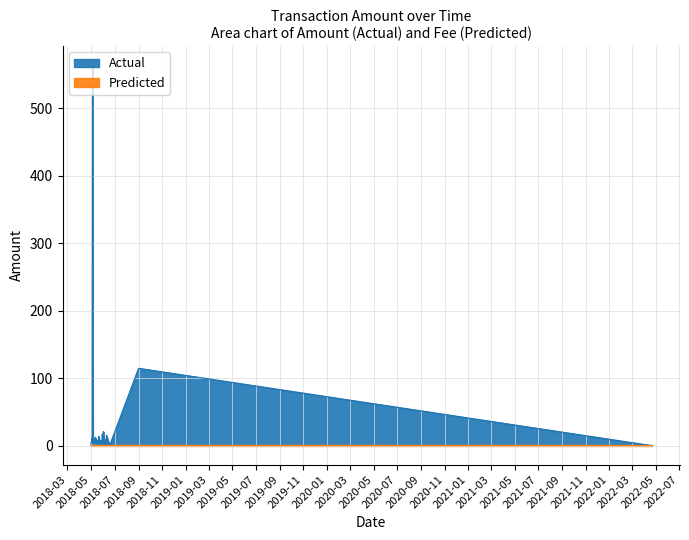

True or false: Predicted has a value of 1.8 at 0.

False